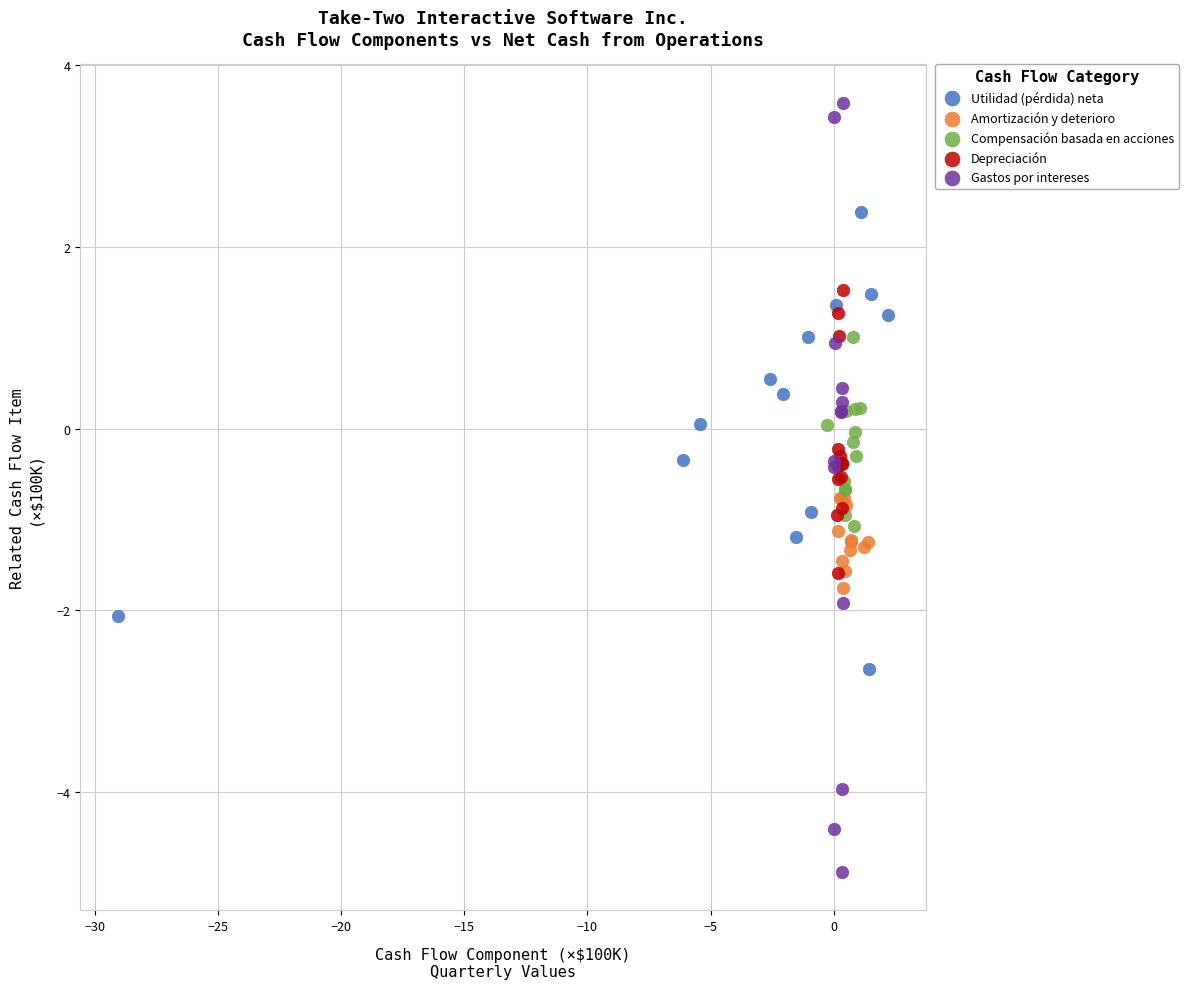

Which series contains the highest Y value?

Gastos por intereses